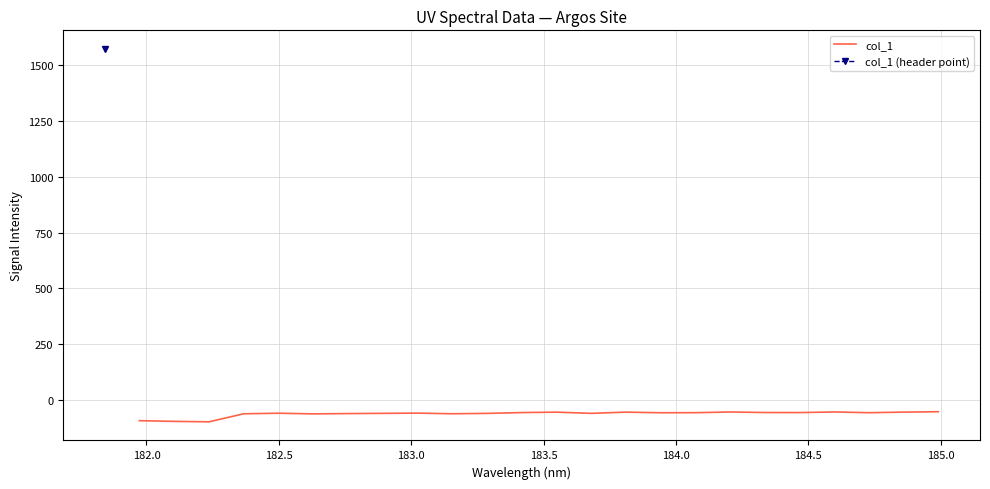

What is the highest value of the col_1 series?

-52.0